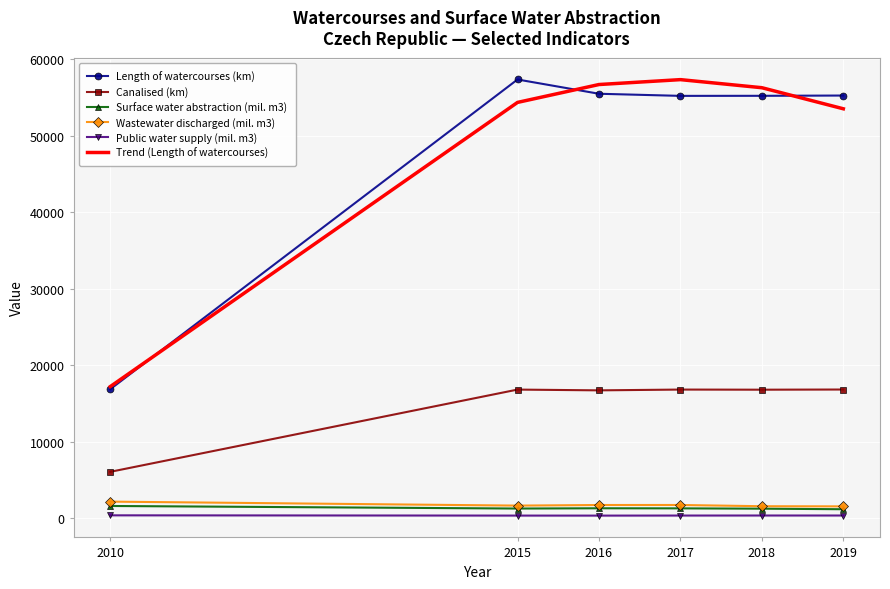

True or false: Canalised (km) and Wastewater discharged (mil. m3) cross at least once.

False